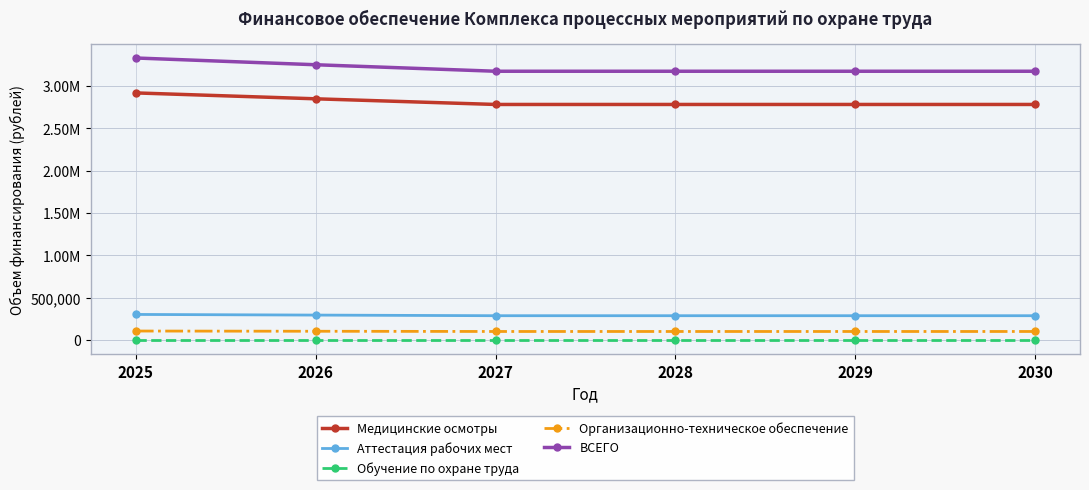

Is this an area chart (filled region under the line)?

No